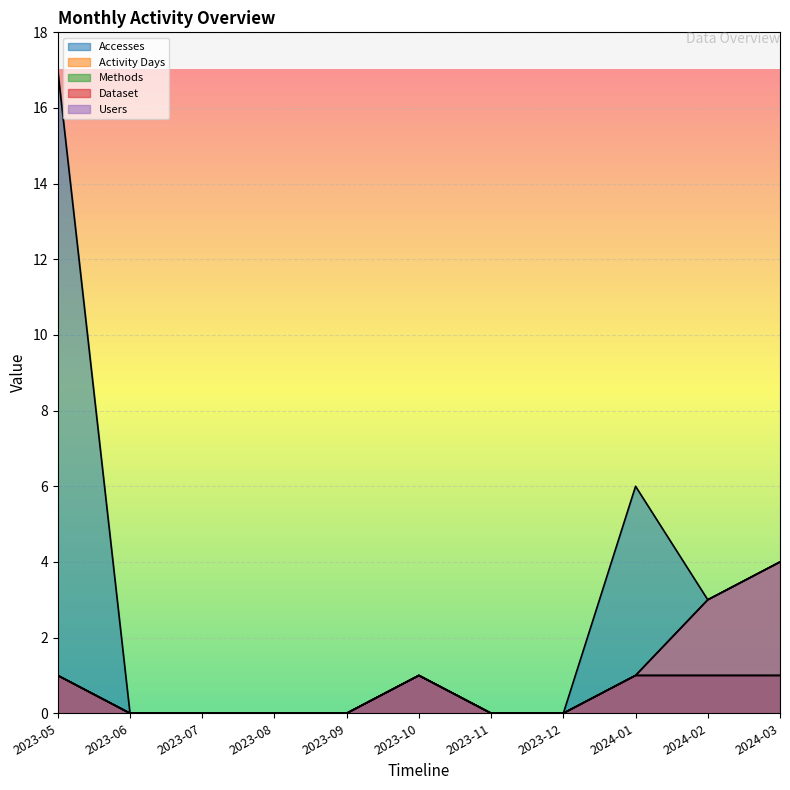

Does the chart display data point markers on the line(s)?

No